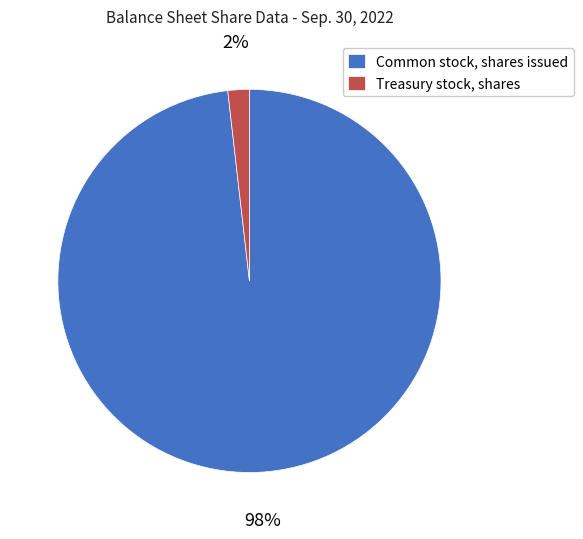

To the nearest percent, what is the difference between the Common stock, shares issued and Treasury stock, shares slice percentages?

96%